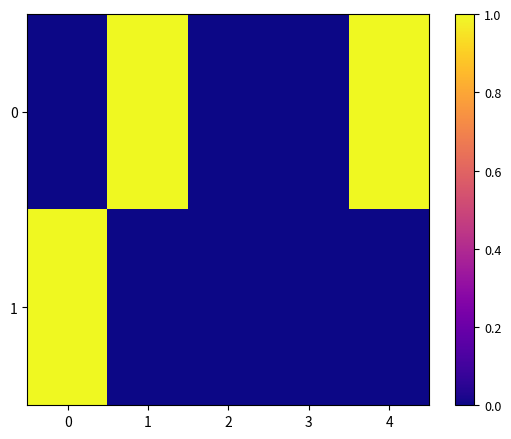

How many data points does each series have?

5